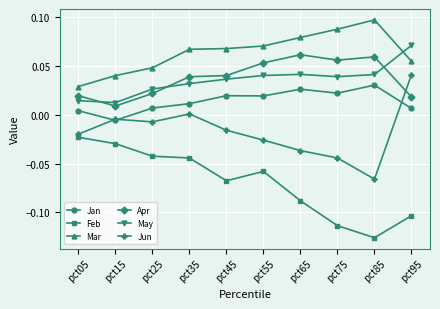

Between pct25 and pct85, which series saw the biggest shift?

Feb